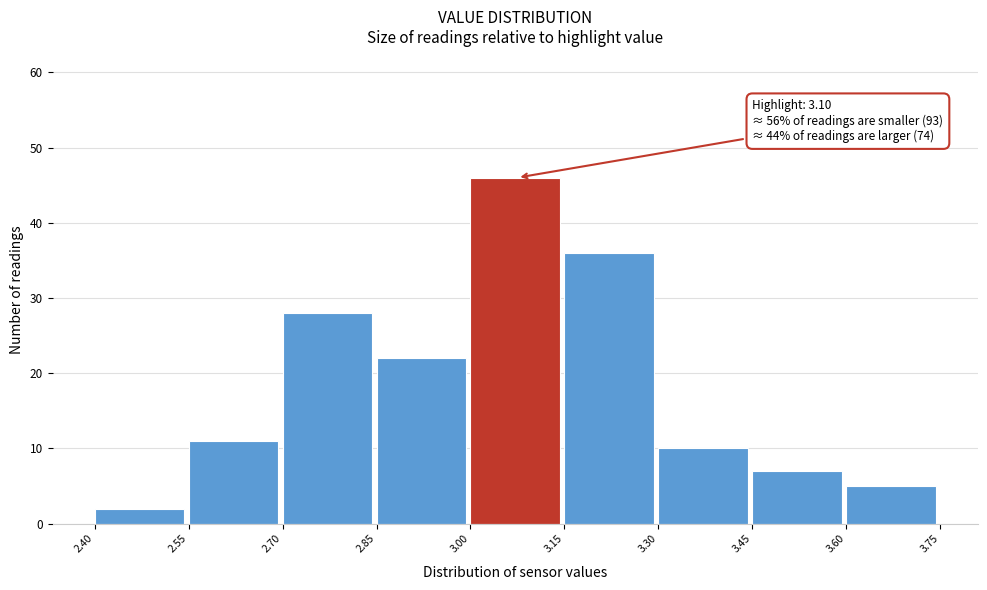

Which range on the x-axis has the tallest bar?

3.00 to 3.15